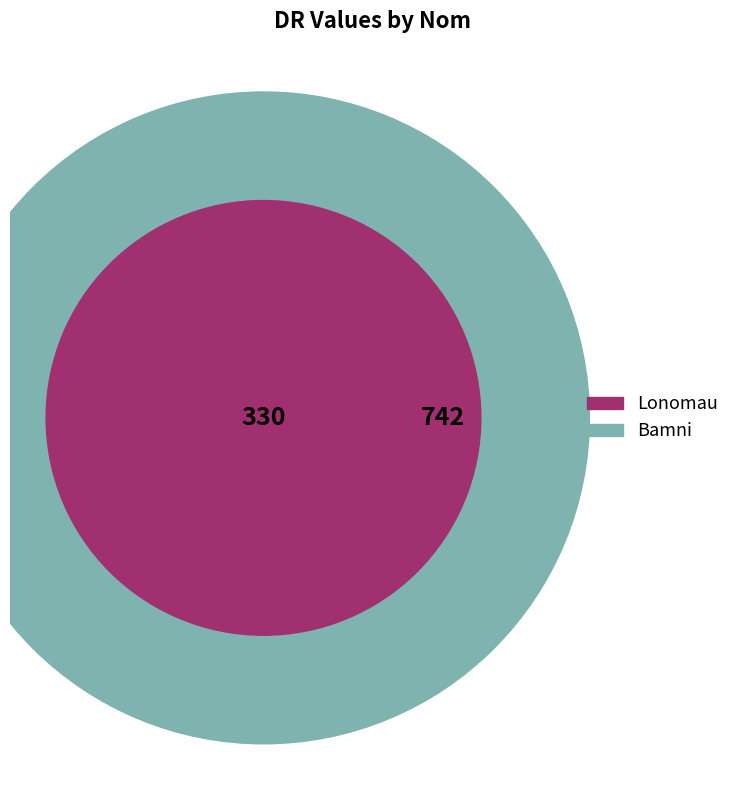

What percentage is the Bamni slice, to the nearest percent?

69%